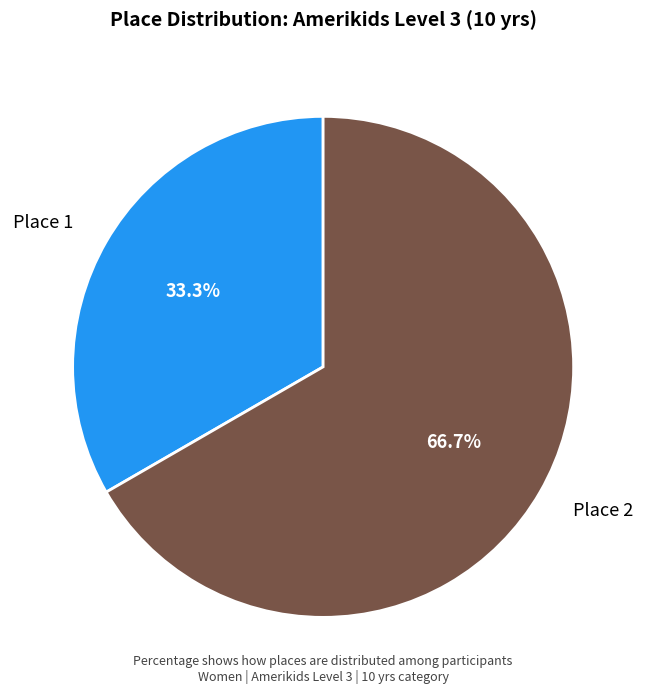

How many segments does this pie chart have?

2